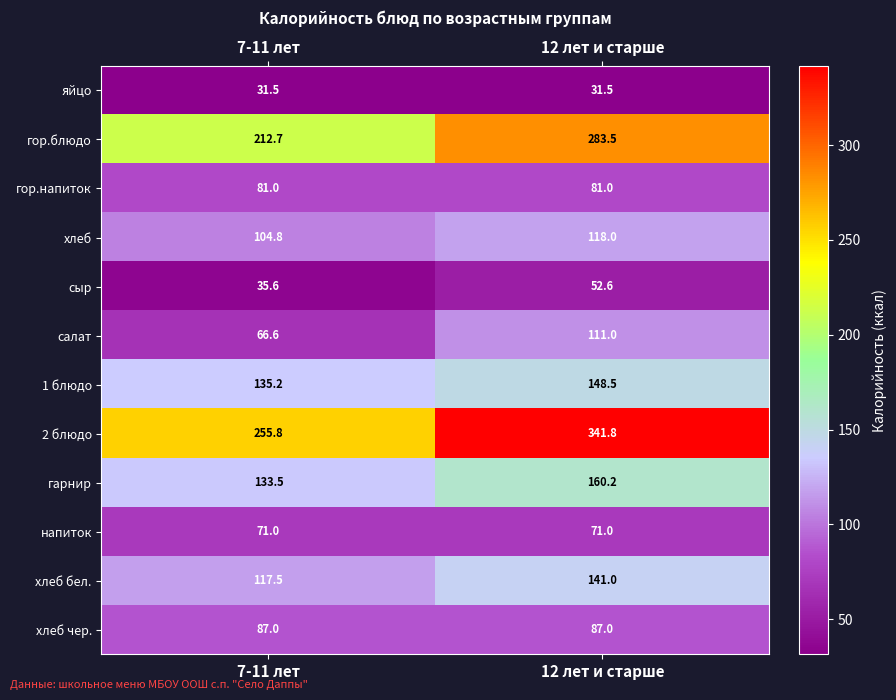

Is the value of салат at 12 лет и старше greater than the value of 1 блюдо at 7-11 лет?

No